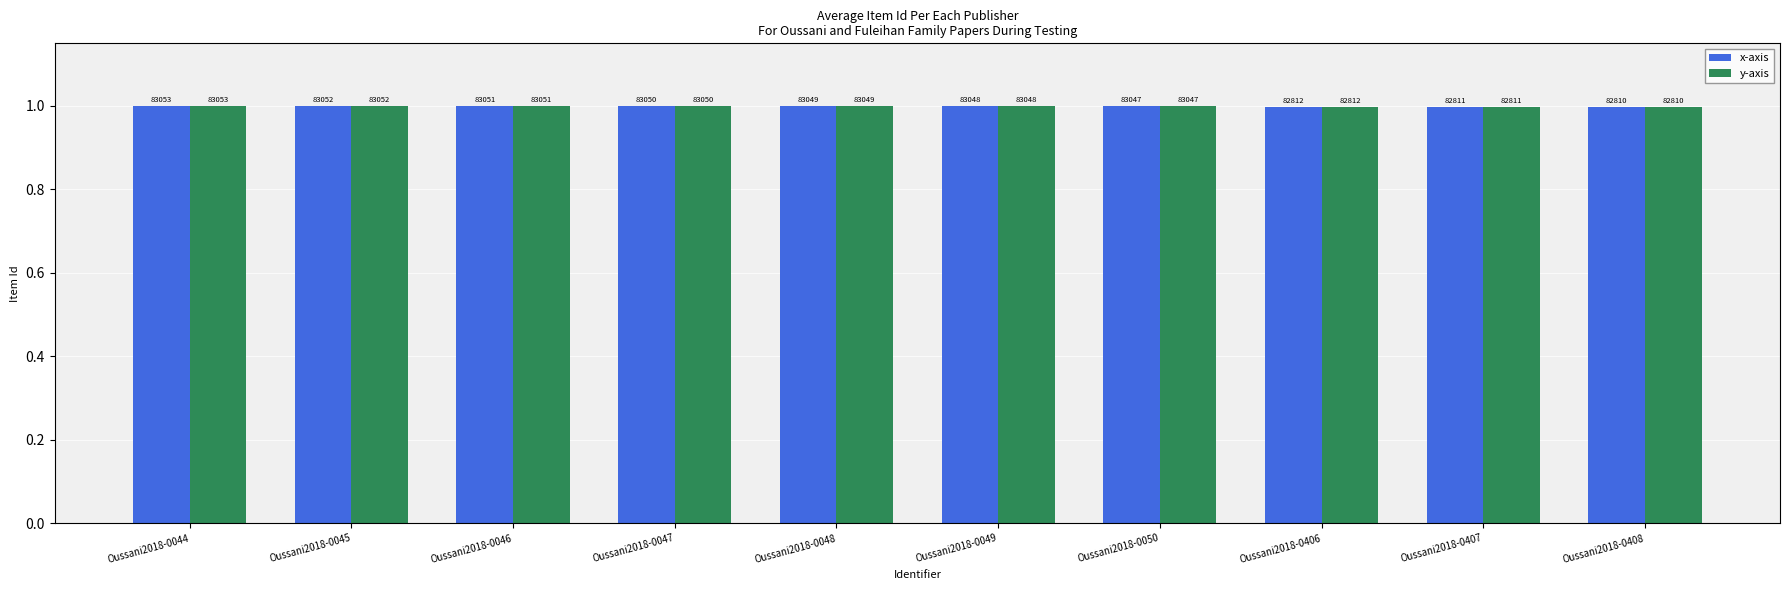

How many bars are there in each group?

2